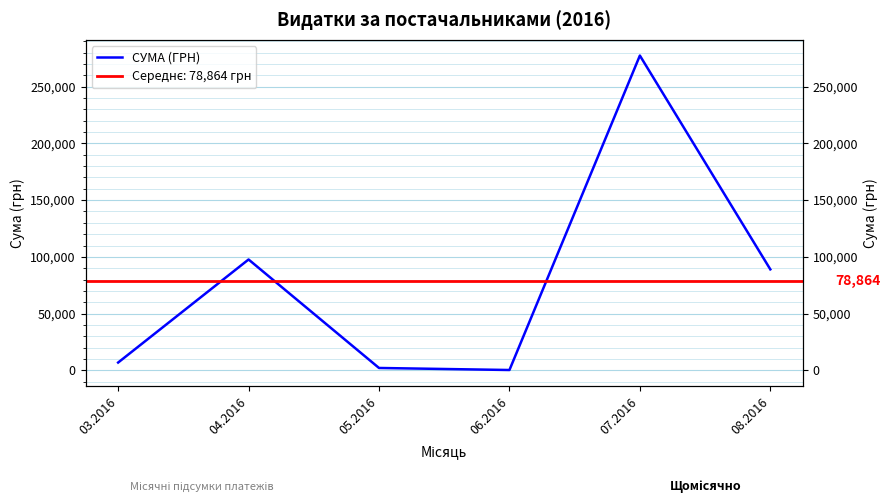

List the labels in order of value, largest first.

07.2016, 04.2016, 08.2016, 03.2016, 05.2016, 06.2016